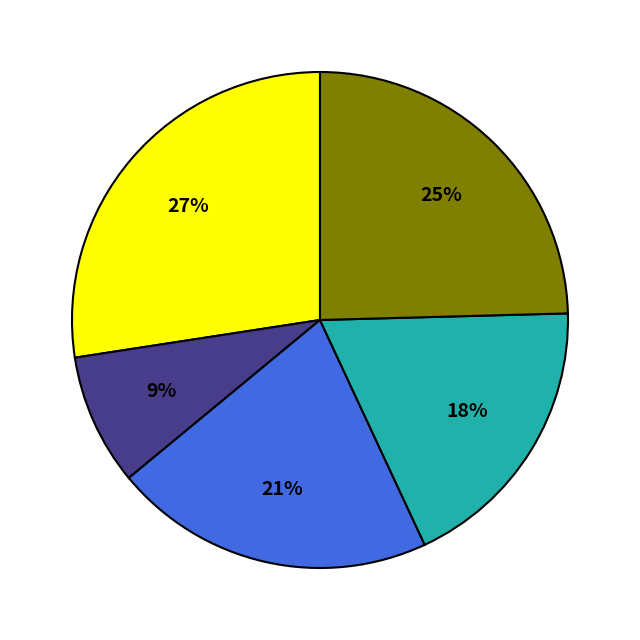

Is there any slice that represents more than half of the pie?

No